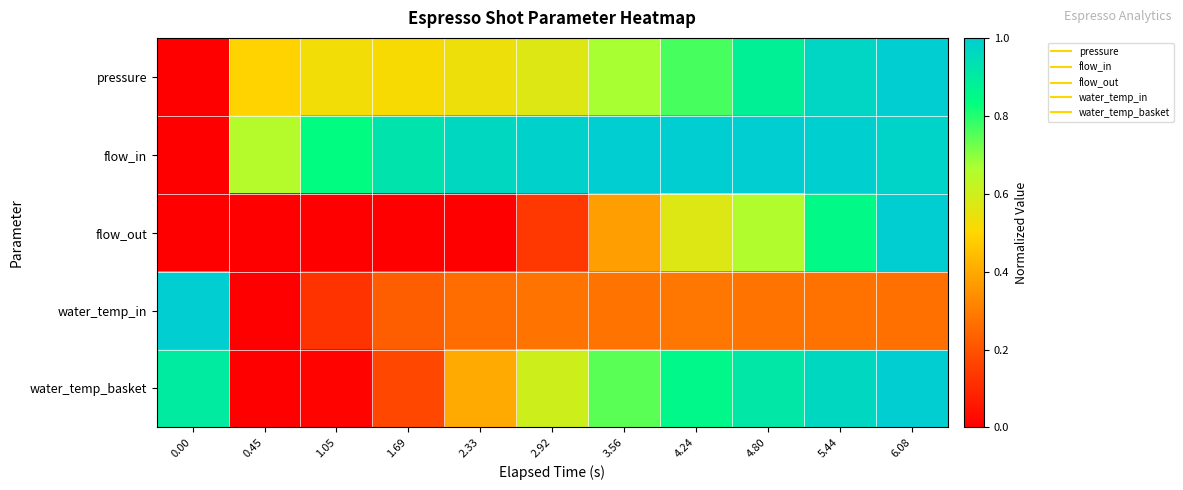

What is the total value across all series at 0.45?

1.1